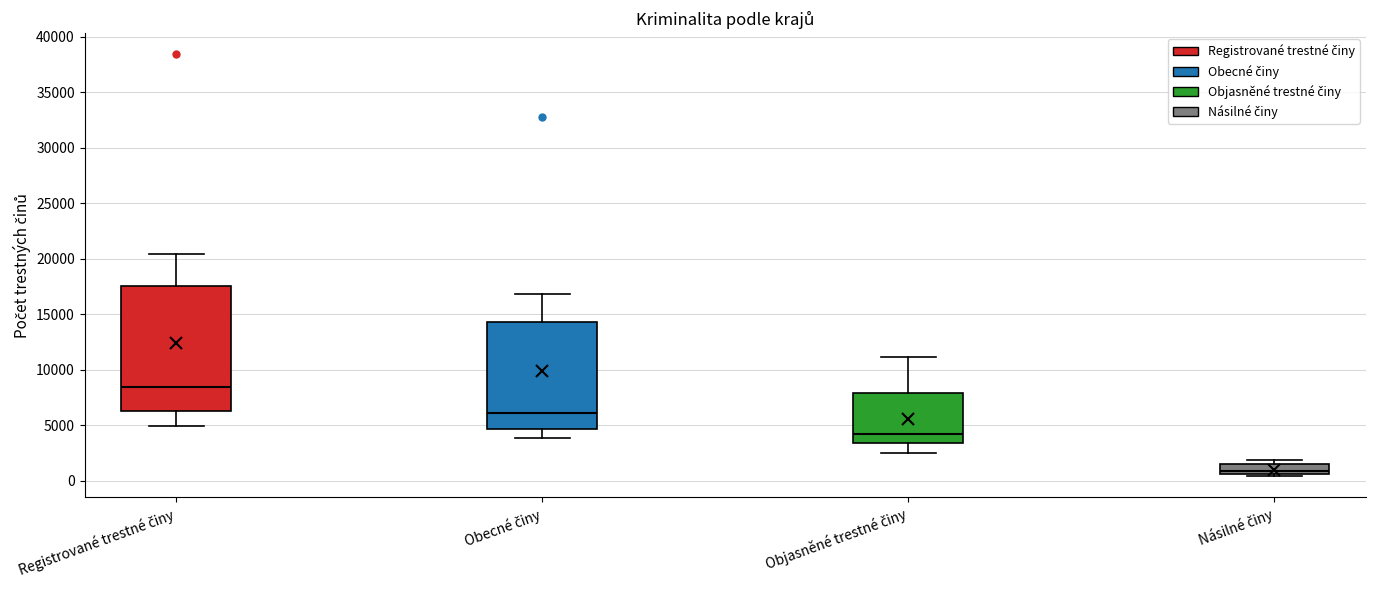

Reading left to right, transcribe this box plot: for each box, give where its median line is, the range the box spans, and where its two whiskers end, as read against the y-axis. The values are not printed on the chart, so give them approximately, as read against the axis.

Registrované trestné činy: median 8500, box 6500 to 17500, whiskers 5000 to 20500
Obecné činy: median 6000, box 4500 to 14500, whiskers 4000 to 17000
Objasněné trestné činy: median 4000, box 3500 to 8000, whiskers 2500 to 11000
Násilné činy: median 1000, box 500 to 1500, whiskers 500 (just below the box's lower edge) to 2000